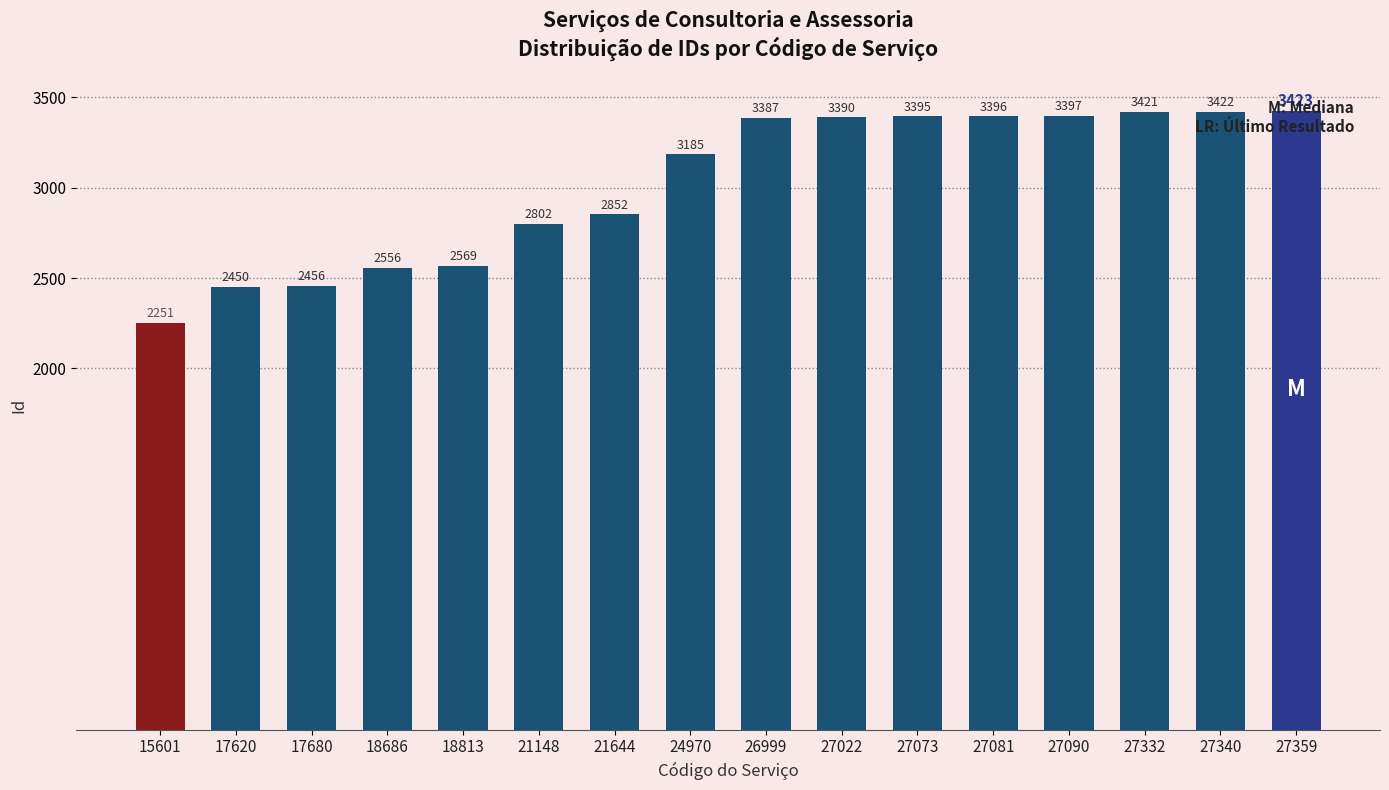

How many data points are less than 3387?

8